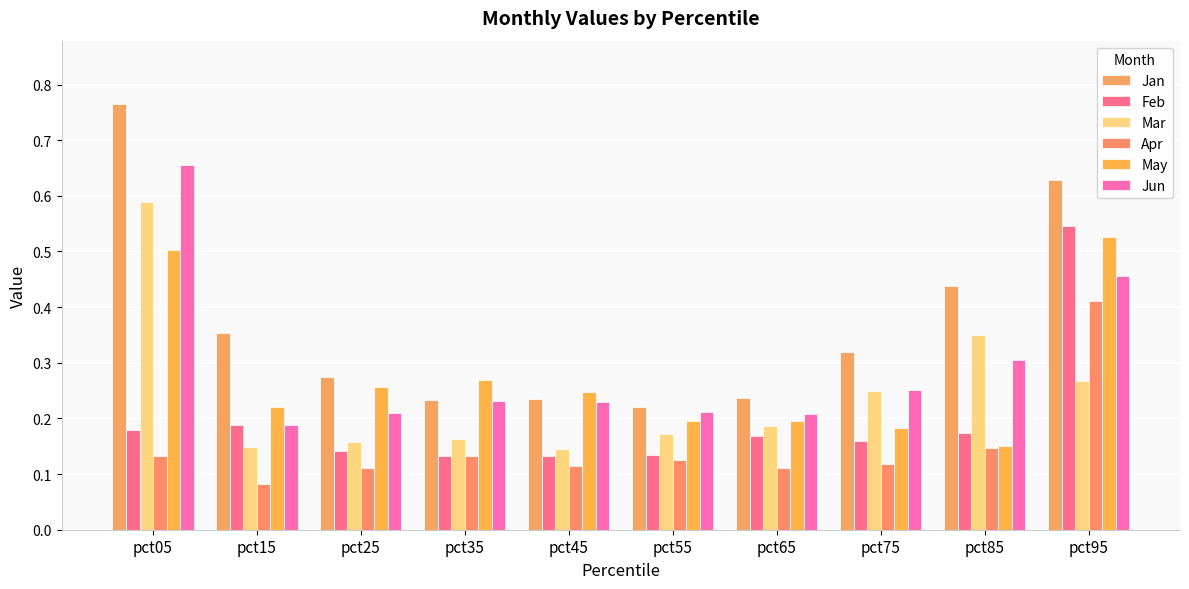

How many bars are there in total?

60